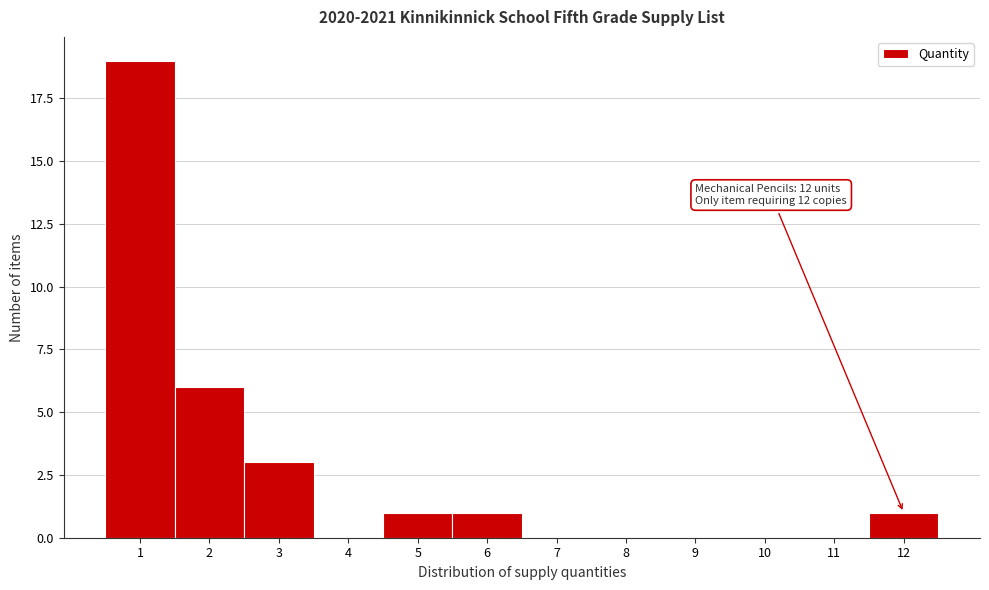

Which range on the x-axis has the tallest bar?

0.5 to 1.5